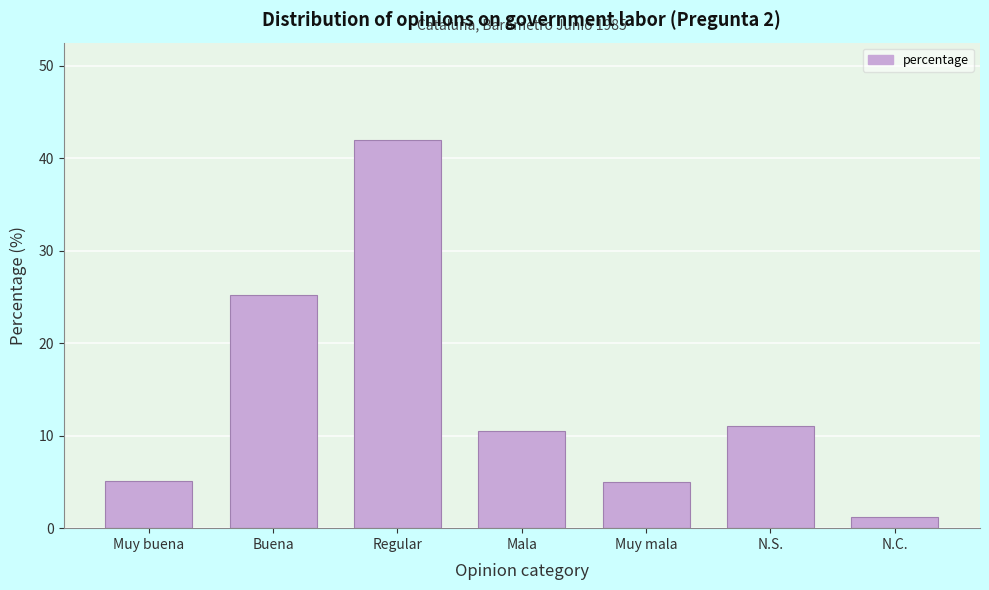

What value does the data have at Muy buena?

5.1